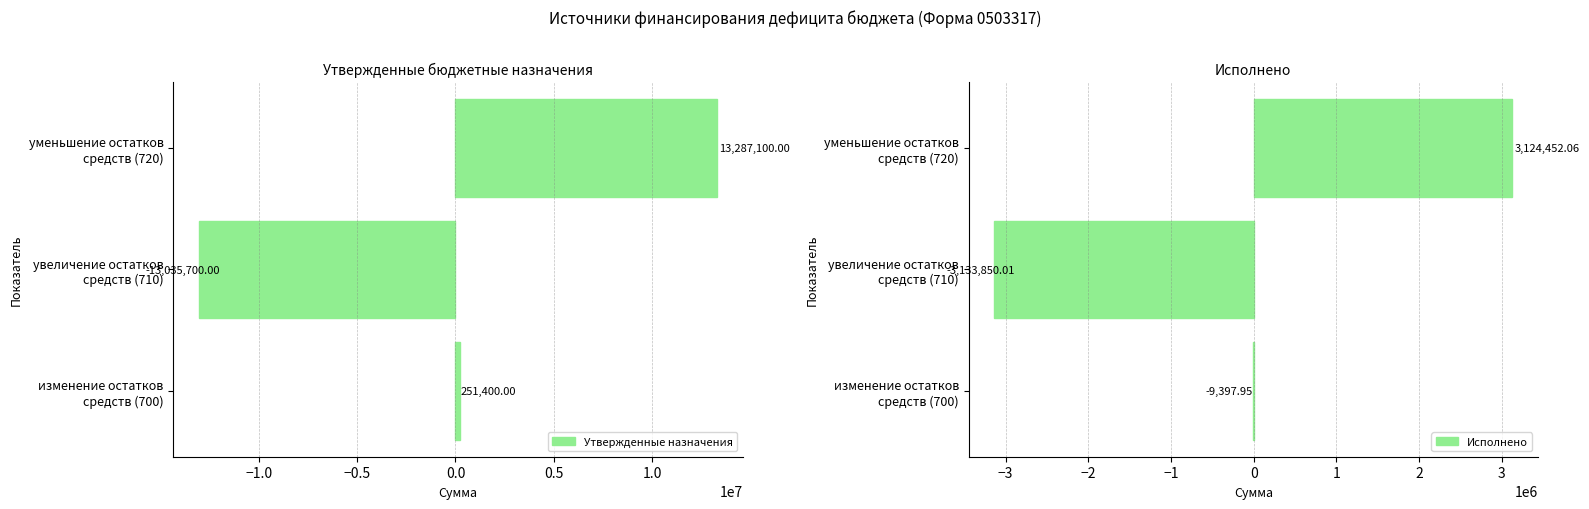

List the series in order of their peak value, highest first.

Утвержденные назначения, Исполнено